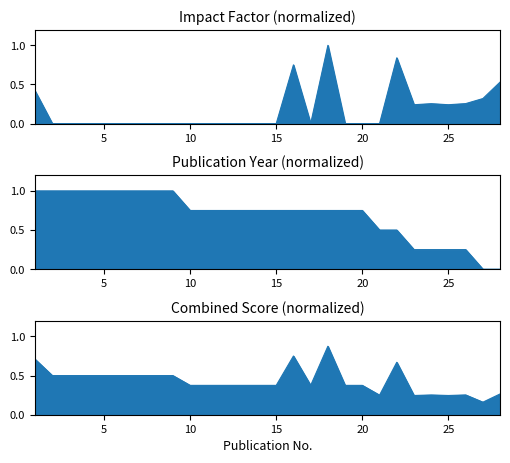

Is it true that Impact-Factor equals 0.4 at 25?

False